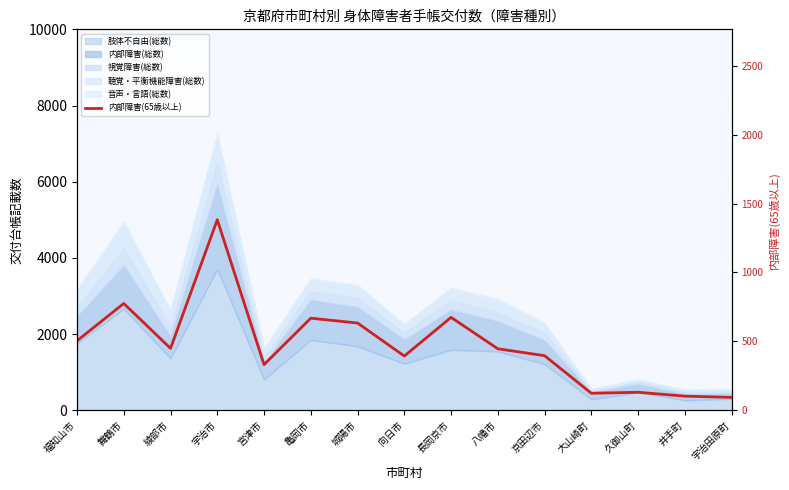

What is the difference between the maximum and minimum values?

1290